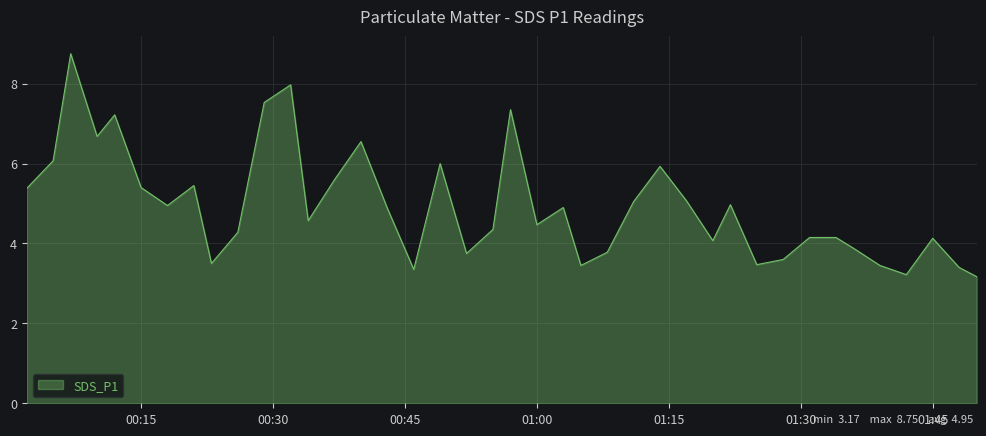

What is the average value?

4.9